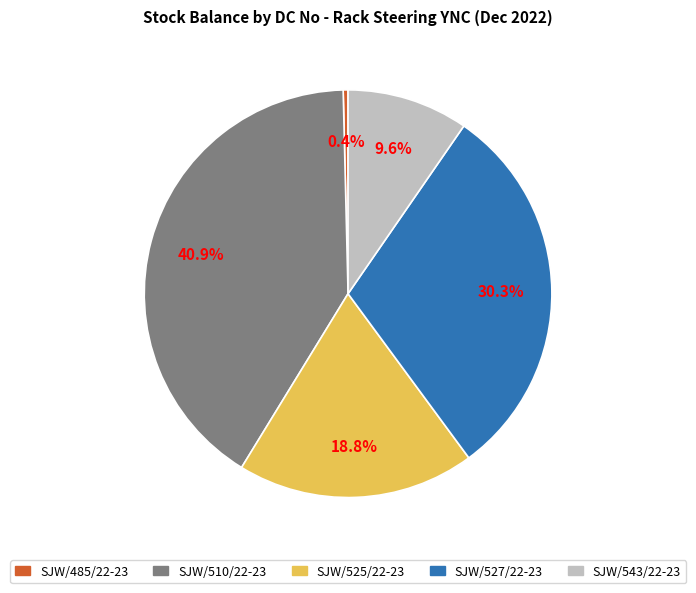

Does any single category account for the majority?

No